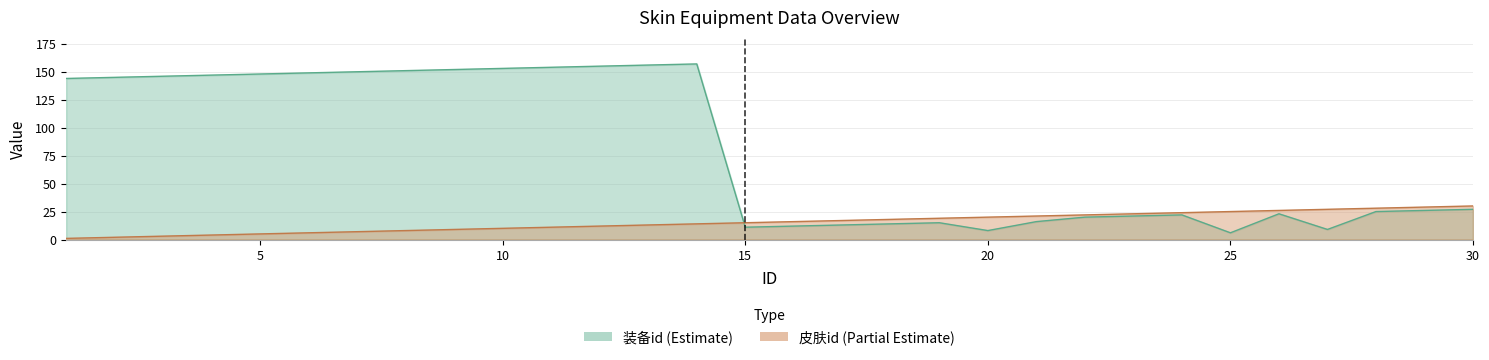

Is it true that 皮肤id equals 24 at 24?

True